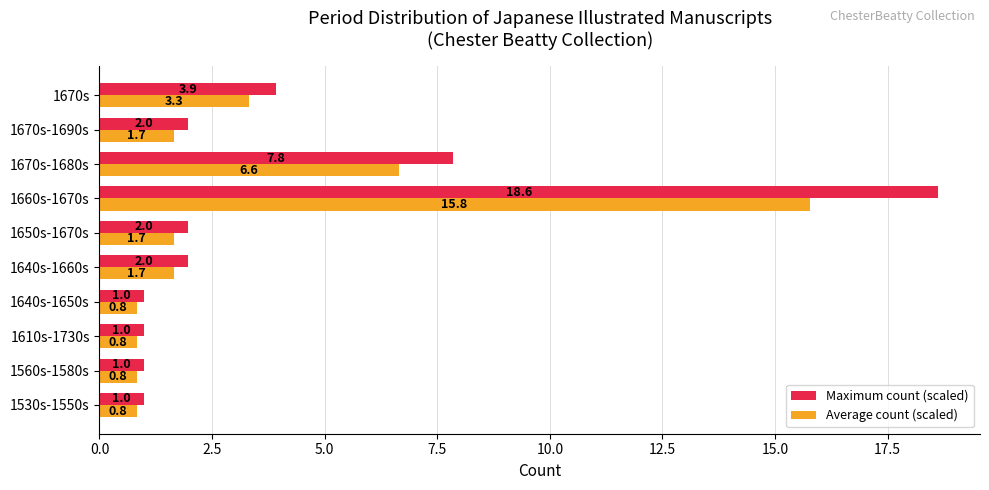

What value does the Maximum count (scaled) series have at 1640s-1660s?

2.0